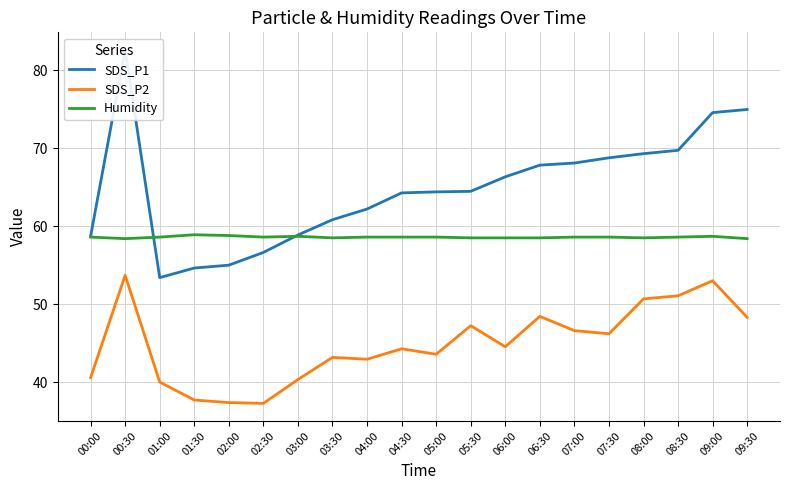

What are all the series names shown in the legend?

SDS_P1, SDS_P2, Humidity